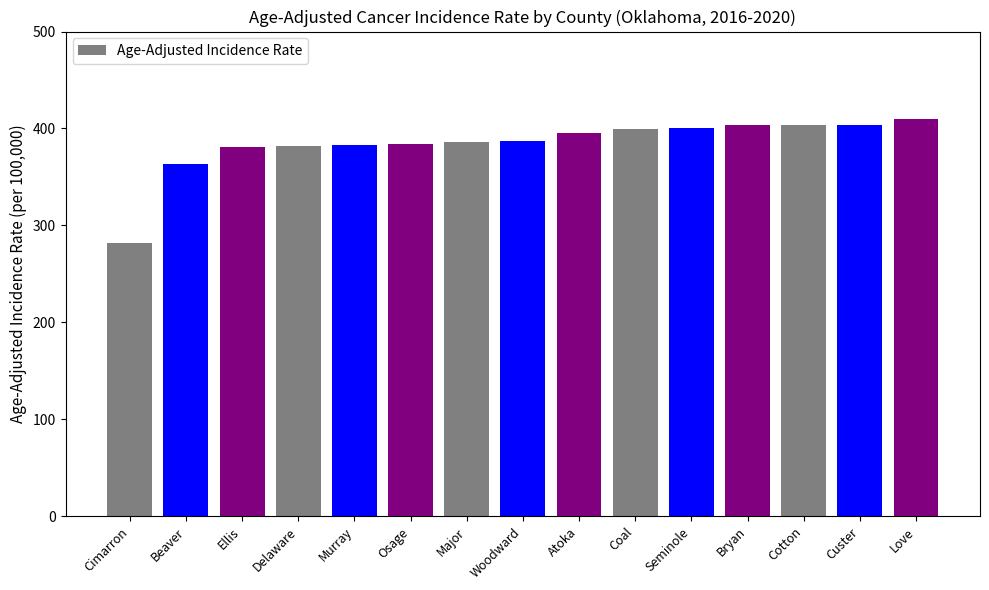

What is the change in value from Ellis to Osage?

+3.3